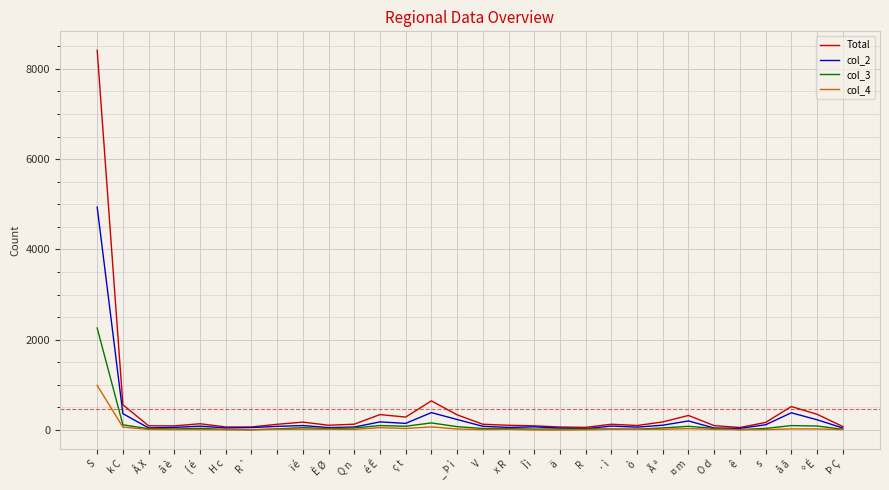

Which series has the largest range (max minus min)?

Total